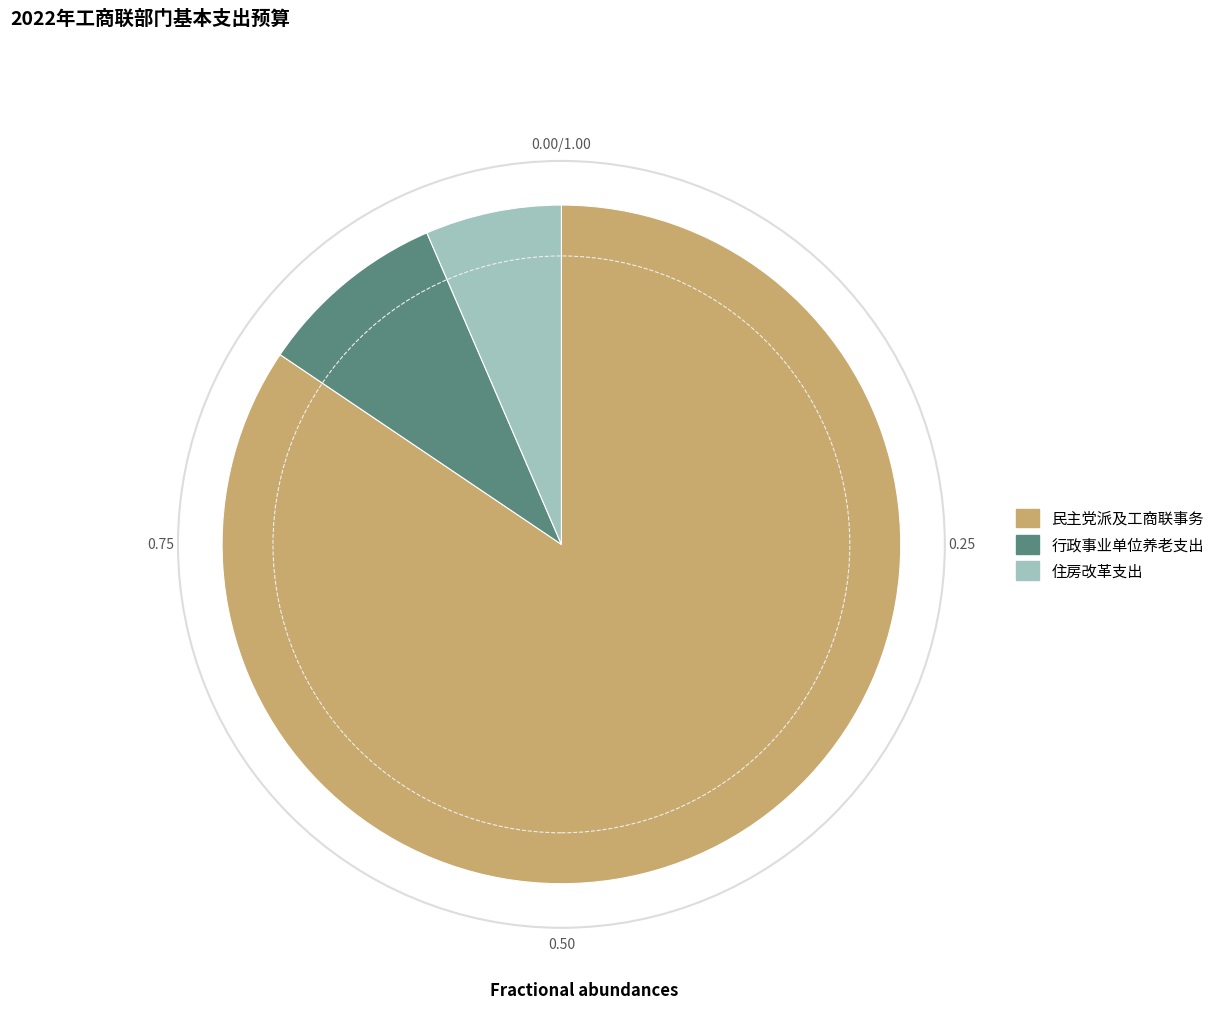

Rank the categories by value from highest to lowest.

民主党派及工商联事务, 行政事业单位养老支出, 住房改革支出